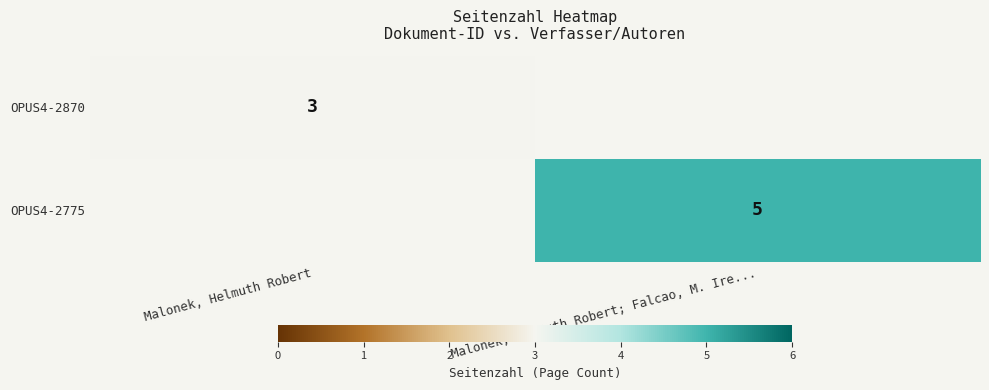

At how many categories does at least one series exceed 3?

1